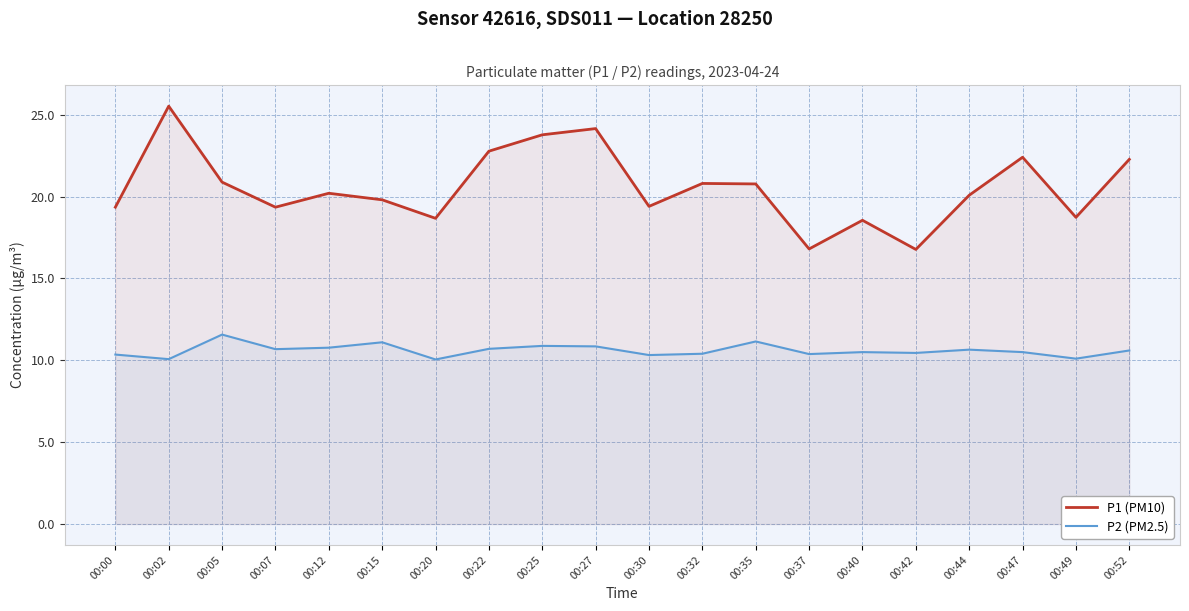

Reading left to right, extract all data points from this chart.

P1 (PM10): 00:00=19.4	00:02=25.5	00:05=20.9	00:07=19.4	00:12=20.2	00:15=19.8	00:20=18.7	00:22=22.8	00:25=23.8	00:27=24.1	00:30=19.4	00:32=20.8	00:35=20.8	00:37=16.8	00:40=18.6	00:42=16.8	00:44=20.1	00:47=22.4	00:49=18.7	00:52=22.3
P2 (PM2.5): 00:00=10.3	00:02=10.1	00:05=11.6	00:07=10.7	00:12=10.8	00:15=11.1	00:20=10.1	00:22=10.7	00:25=10.9	00:27=10.8	00:30=10.3	00:32=10.4	00:35=11.2	00:37=10.4	00:40=10.5	00:42=10.4	00:44=10.7	00:47=10.5	00:49=10.1	00:52=10.6